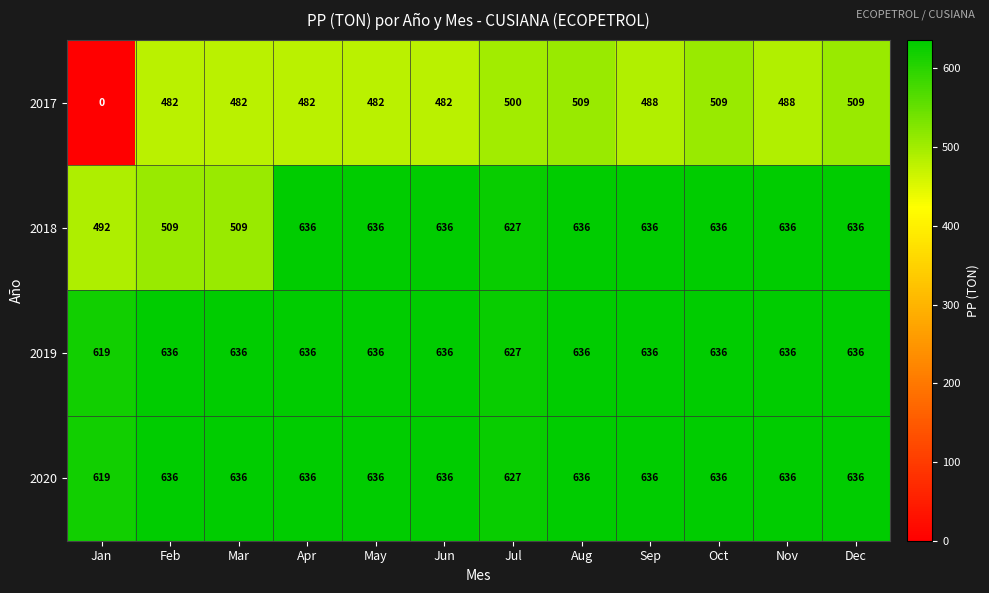

At how many categories does at least one series exceed 392?

12